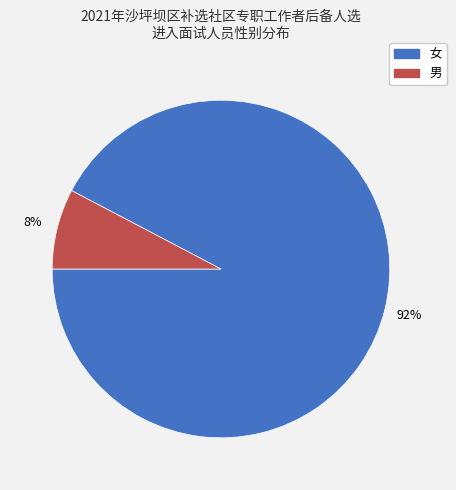

What is the majority slice?

女